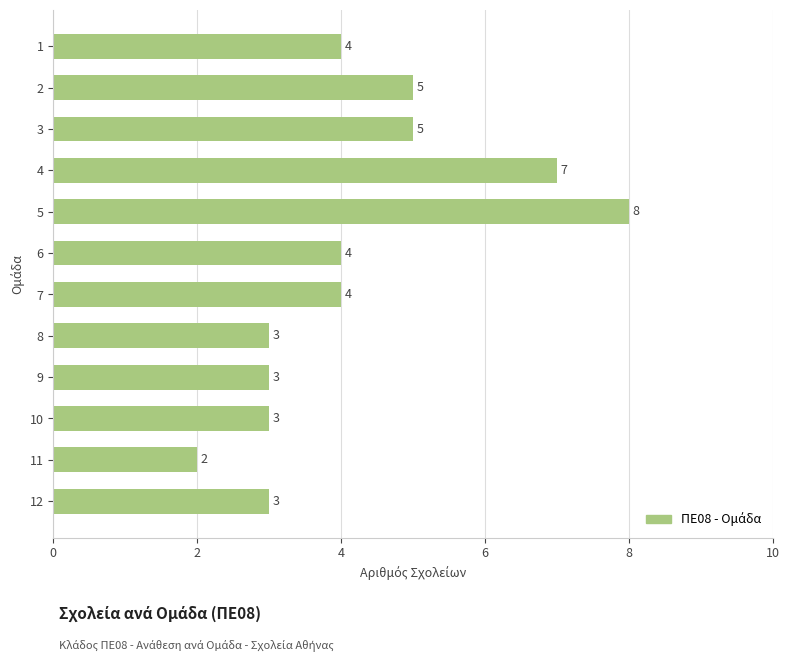

What is the average value?

4